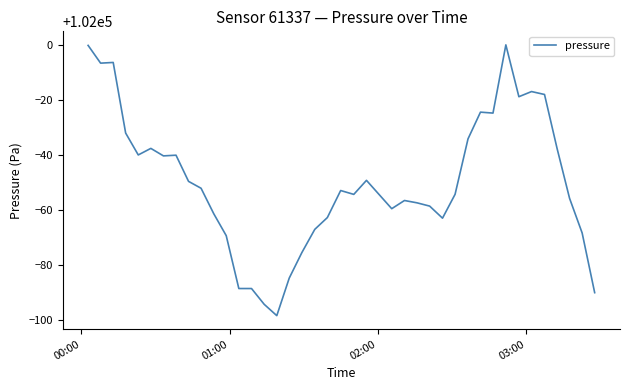

What is the greatest value displayed?

101999.9